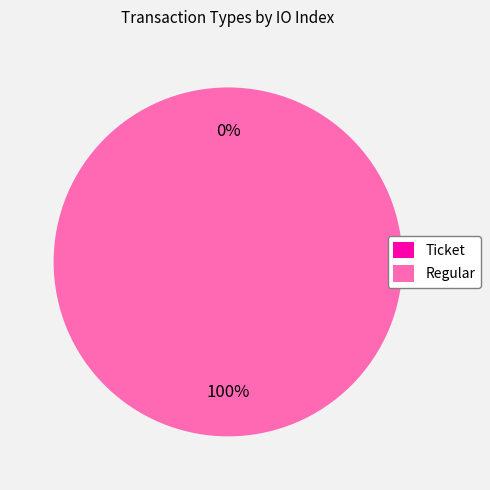

How many slices are in this pie chart?

2